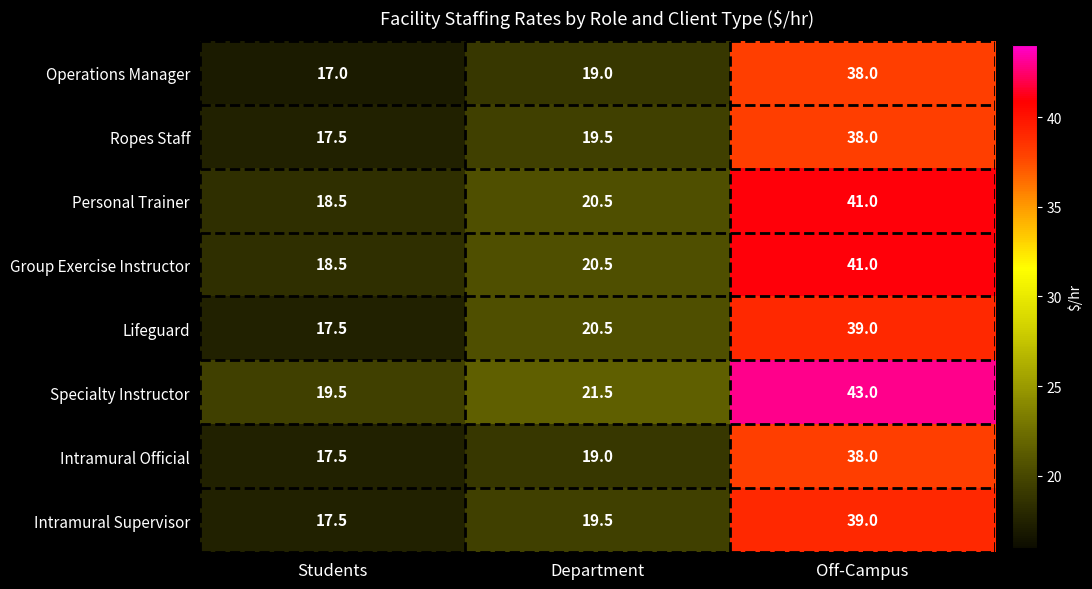

Which series changed the most between Students and Department?

Lifeguard